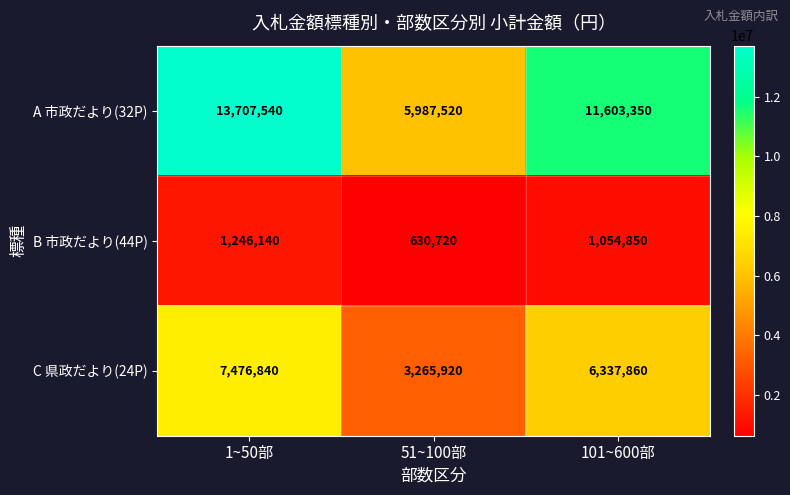

How many distinct data groups are displayed?

3